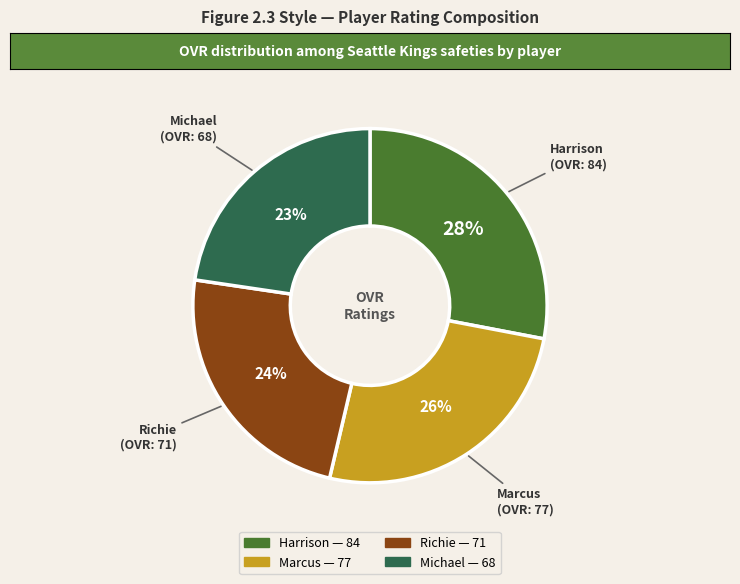

Does Richie represent more than half of the total?

No